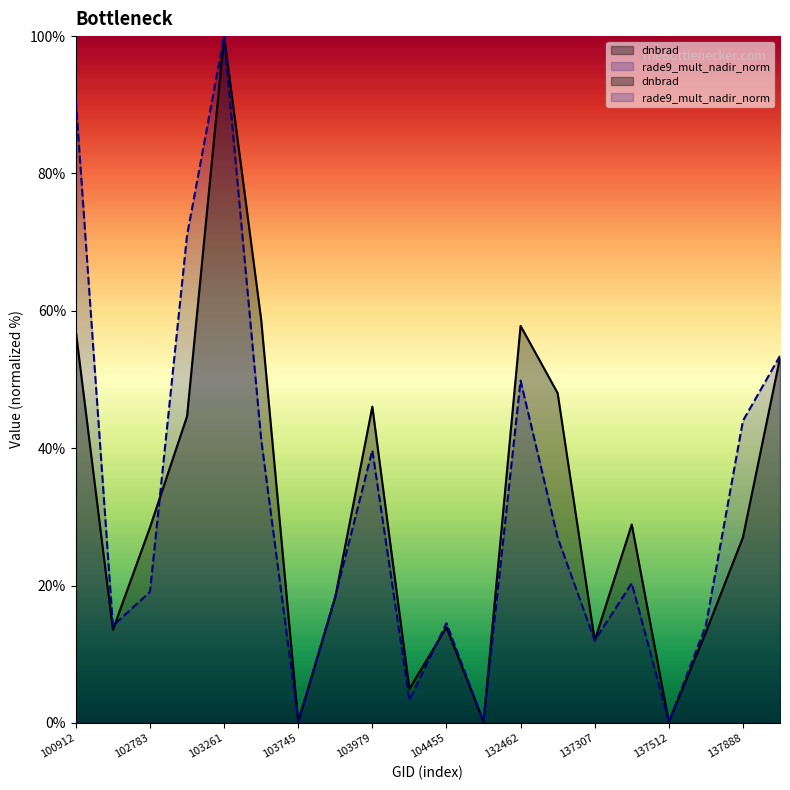

Which label corresponds to the largest value in the chart?

103261